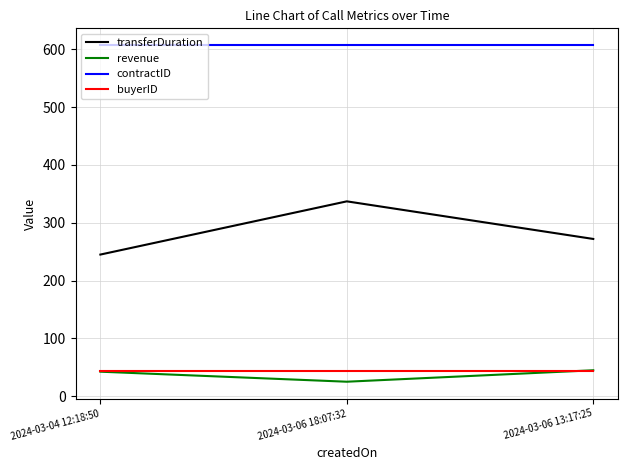

True or false: buyerID has a value of 44.0 at 2024-03-04 12:18:50.

True